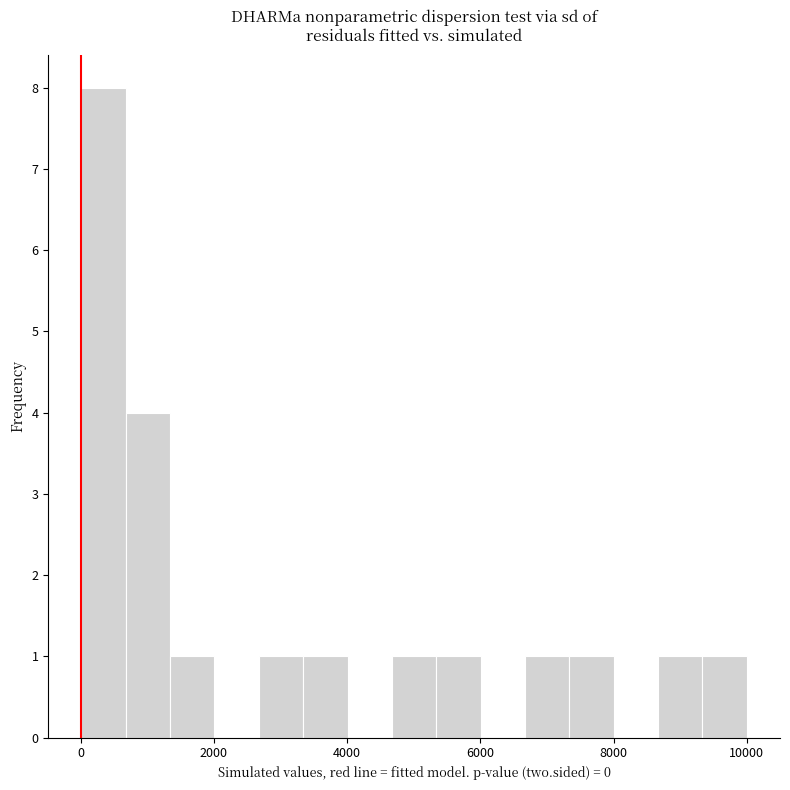

Read against the x-axis, roughly where is the centre of the tallest bar?

400